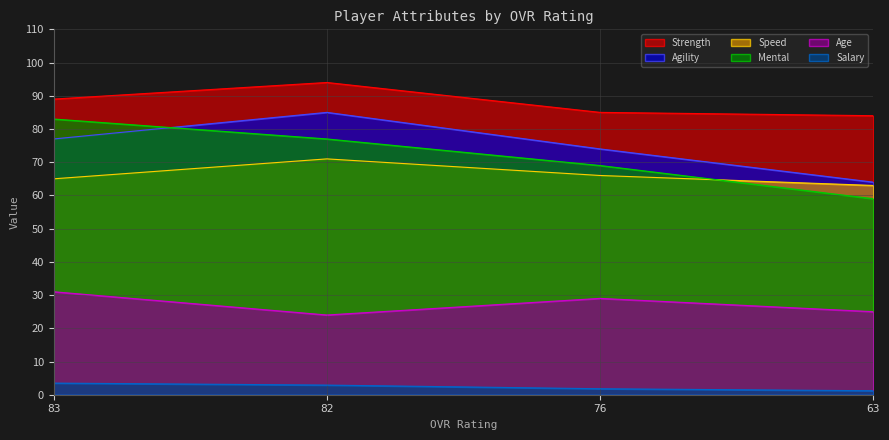

What is the spread (max minus min) of values at 76?

83.2